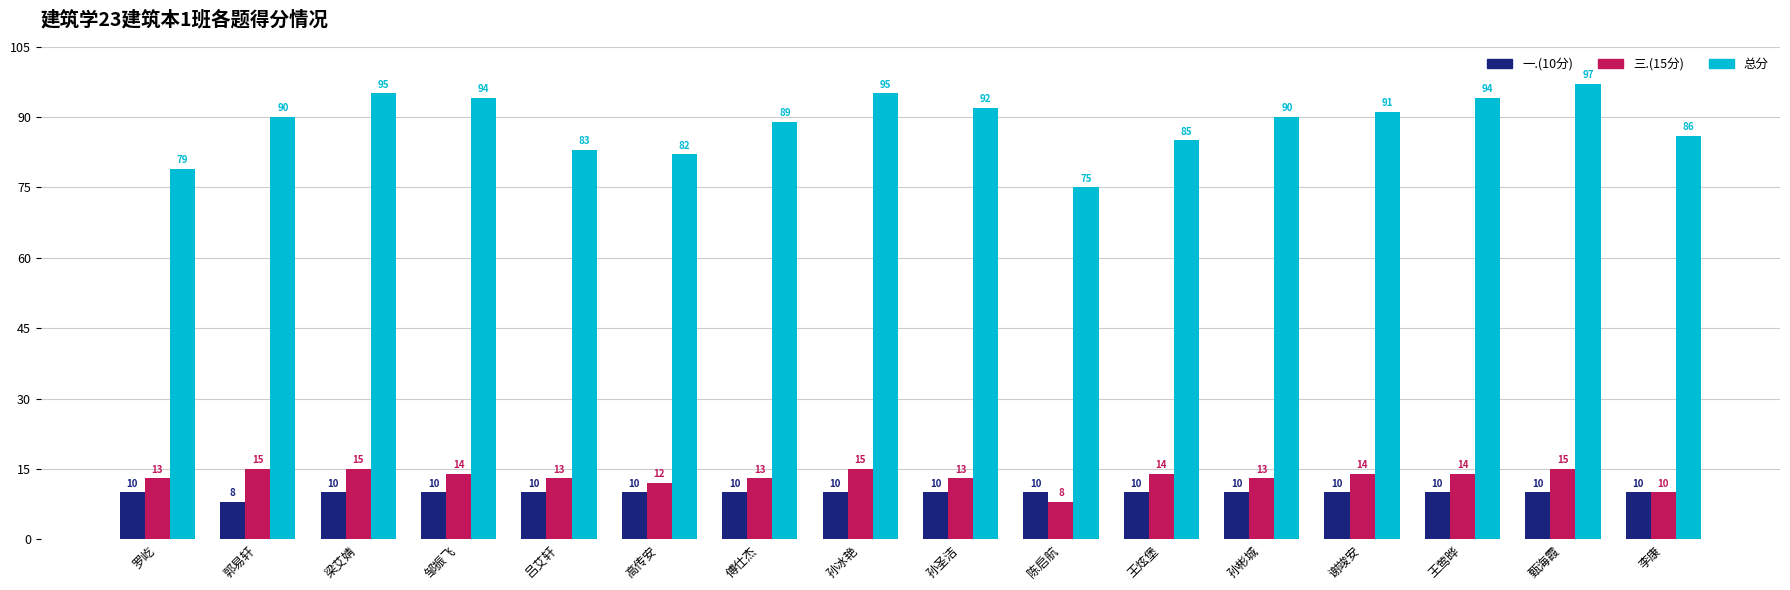

What are all the series names shown in the legend?

一.(10分), 三.(15分), 总分